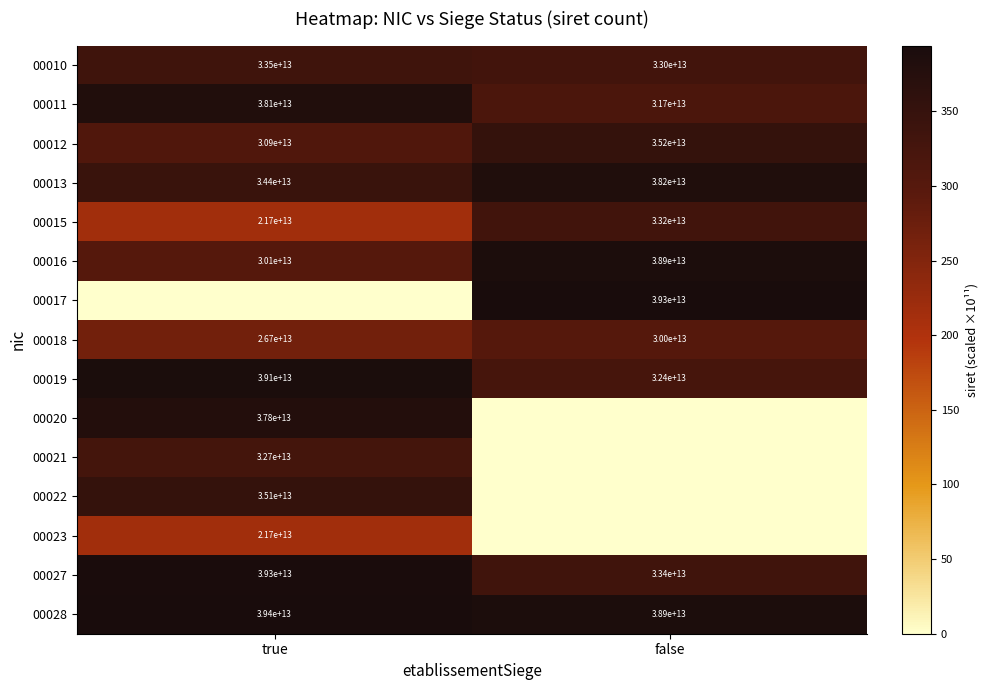

At how many categories does at least one series exceed 222?

2